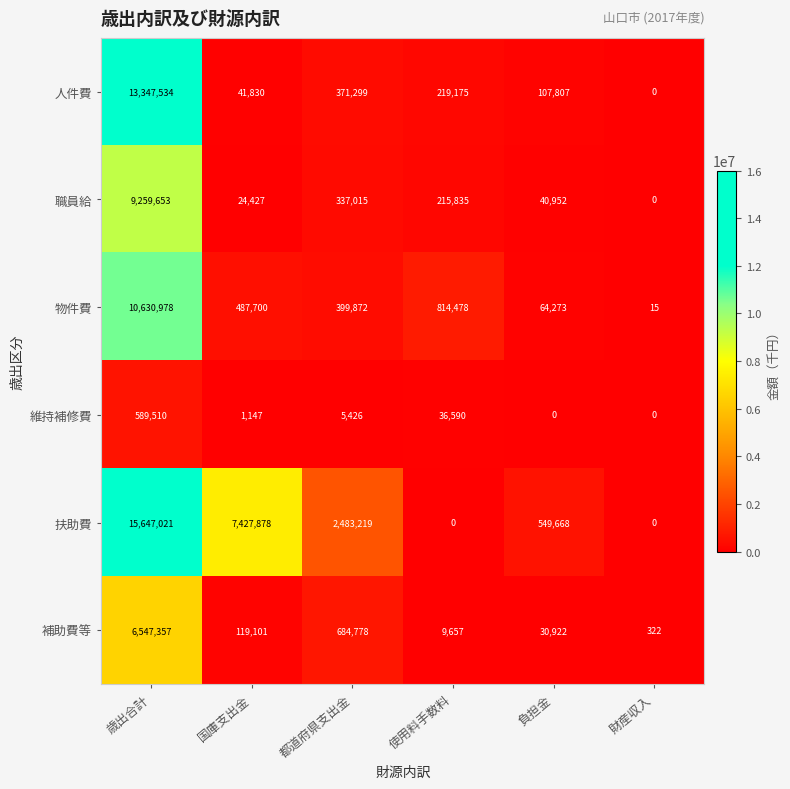

The 職員給 series shows 19951 at 負担金. True or false?

False